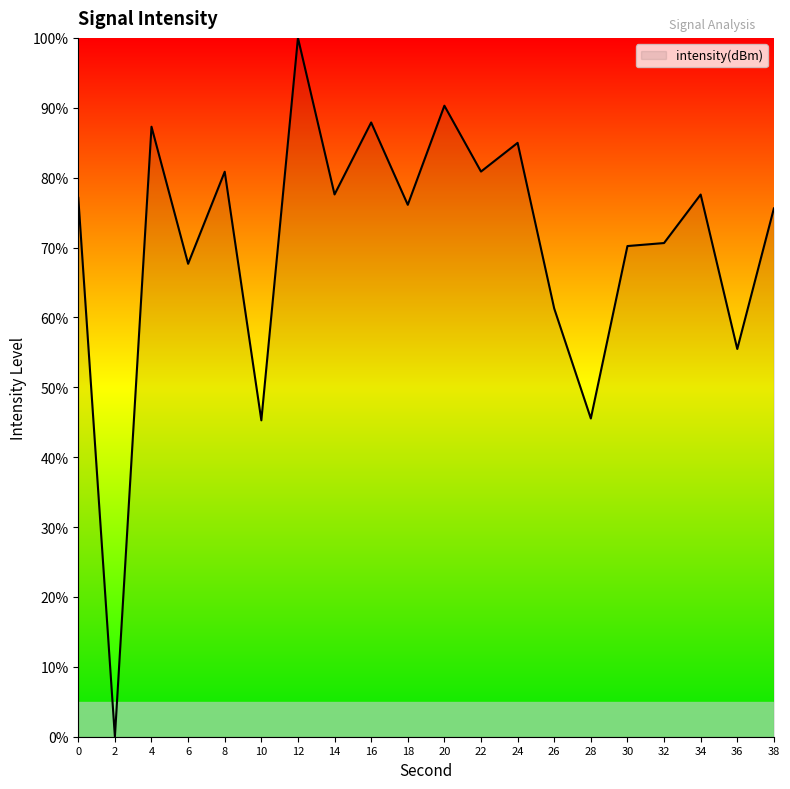

How many lines are shown in the chart?

1